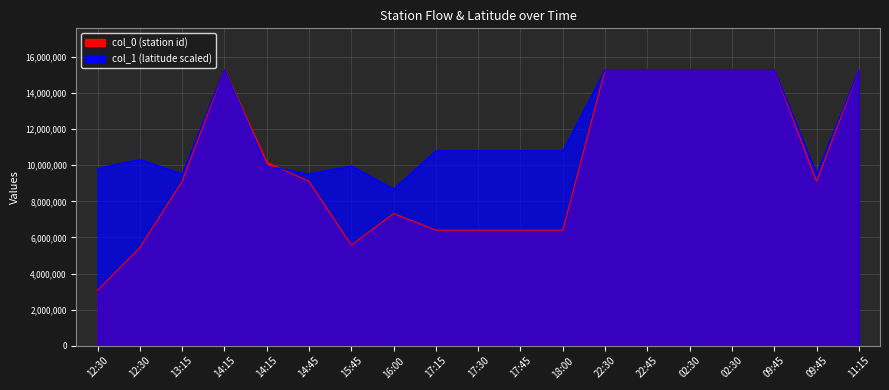

At which category is the sum across all series the highest?

14:15